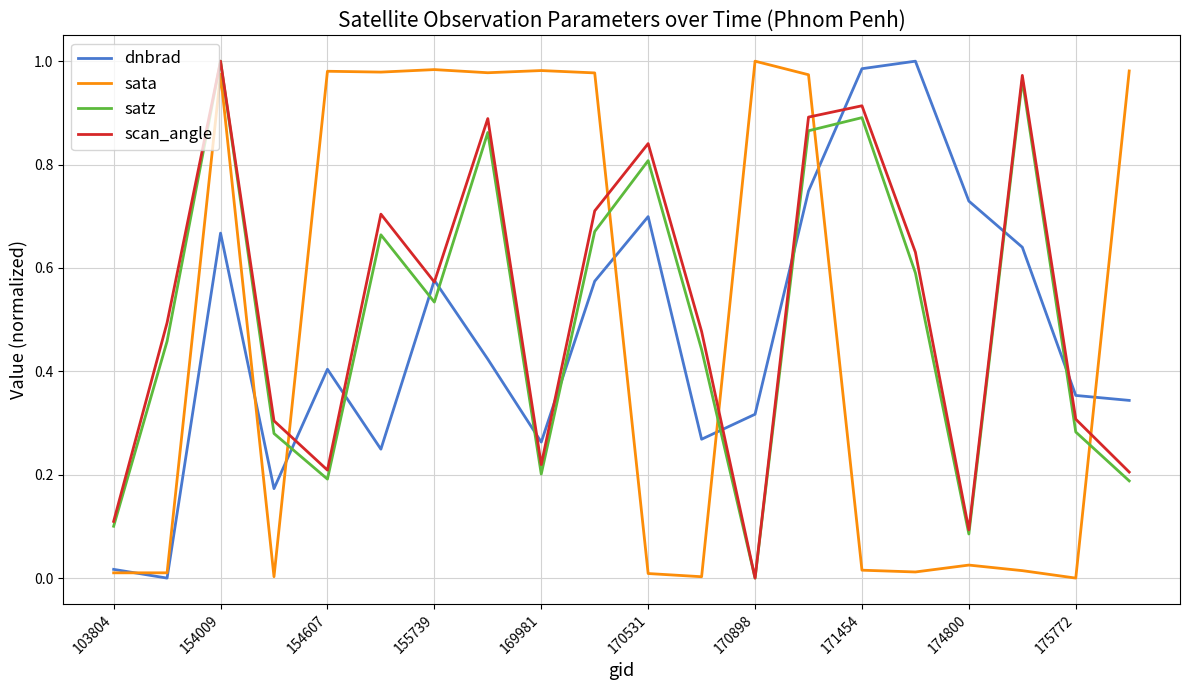

True or false: sata and scan_angle intersect in this chart.

True